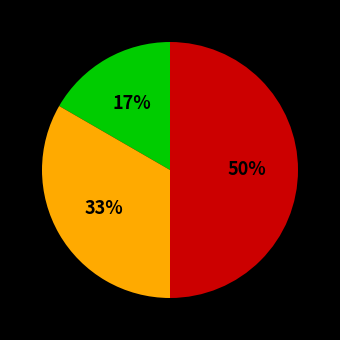

To the nearest percent, what is the difference between the largest and smallest slice percentages?

33%